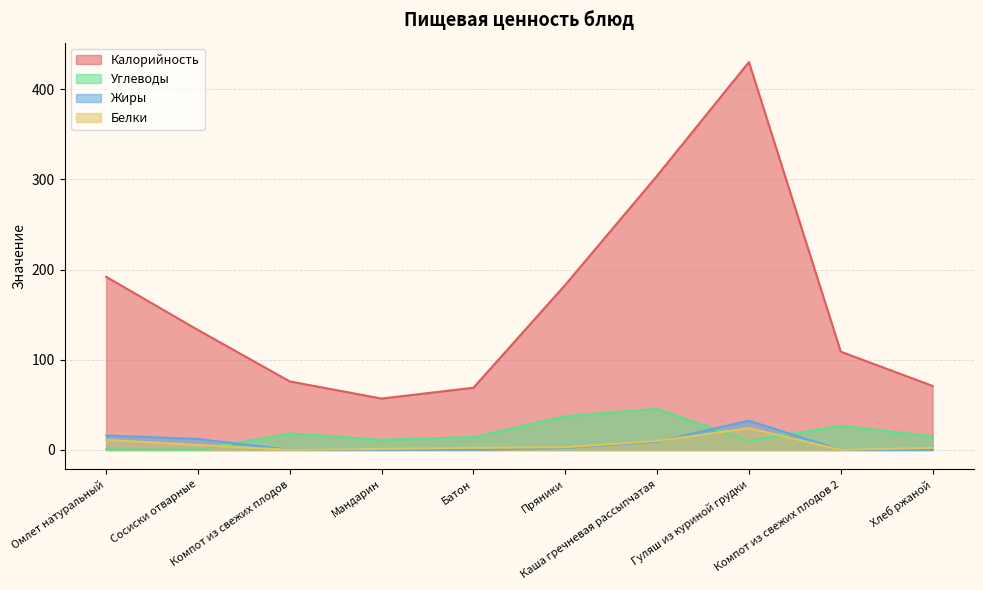

True or false: Углеводы and Белки cross at least once.

True